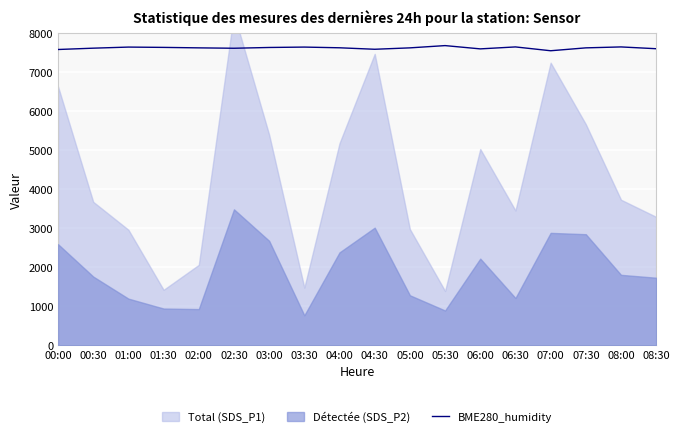

Is it true that BME280_humidity equals 10196 at 00:00?

False